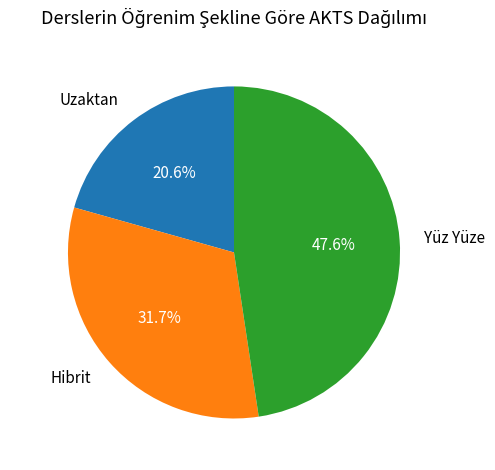

Count the number of slices in the pie.

3